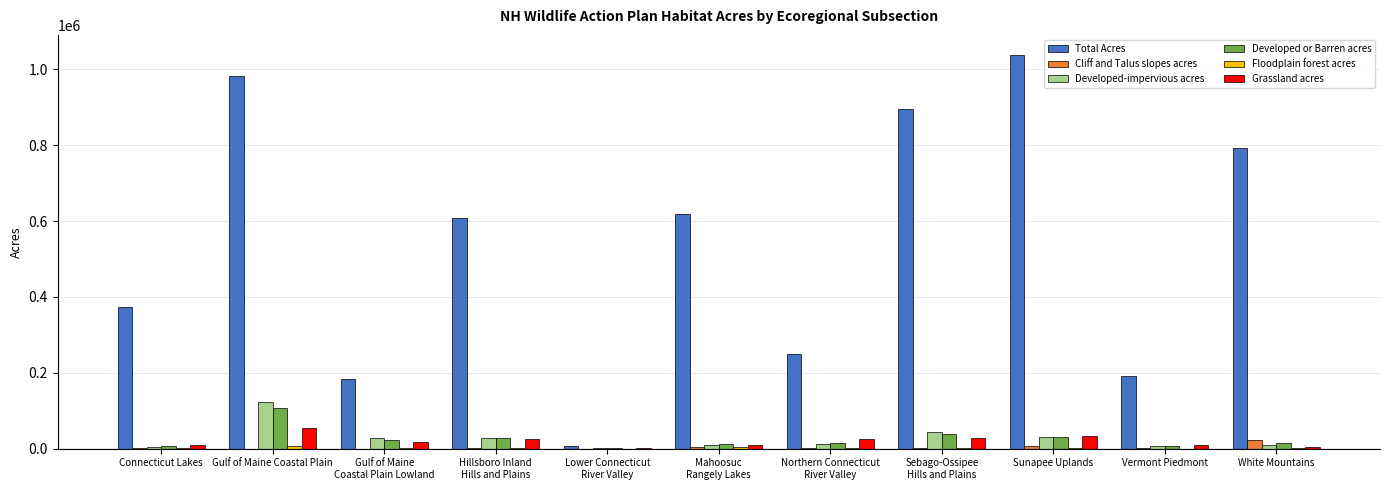

True or false: Developed-impervious acres has a value of 66751.5 at Gulf of Maine Coastal Plain.

False